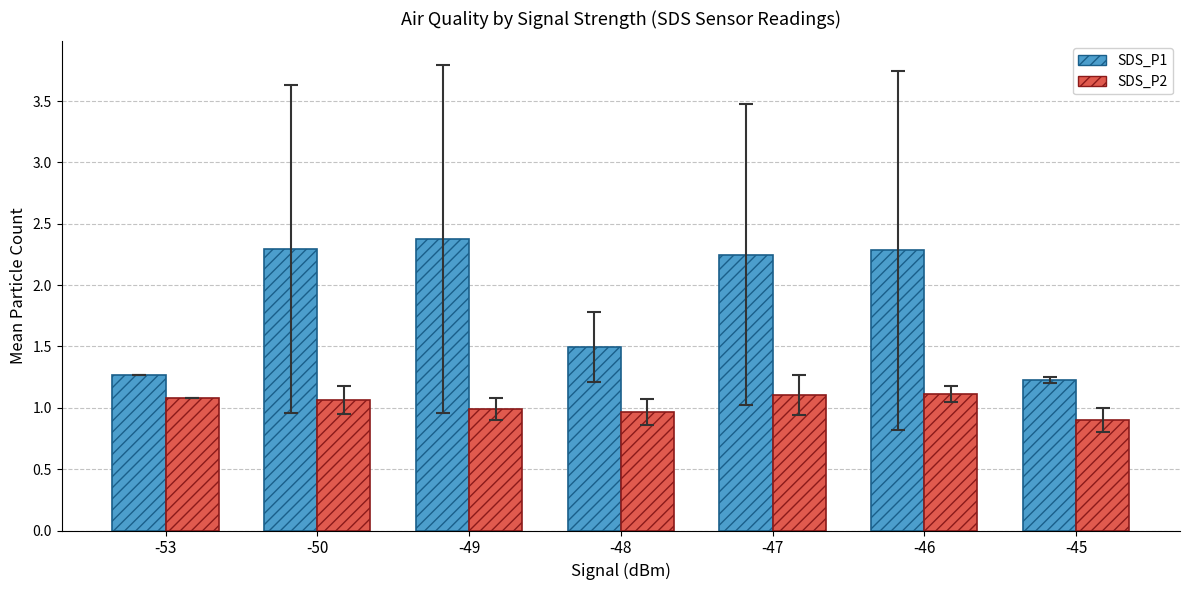

List the series in order of their peak value, lowest first.

SDS_P2, SDS_P1